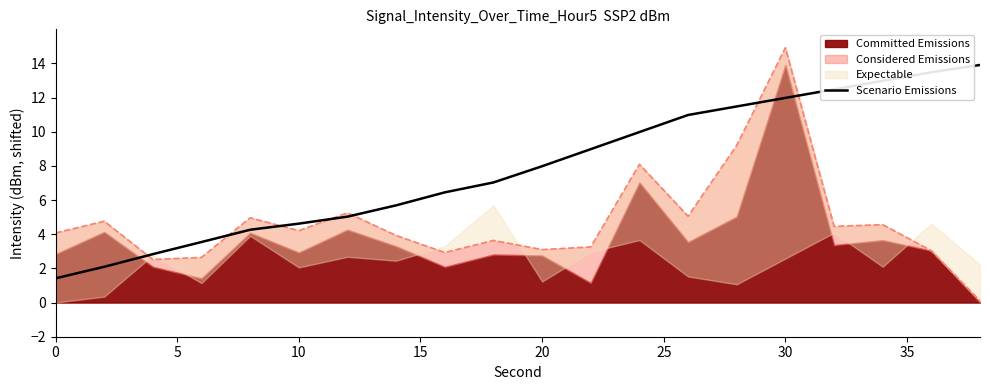

The value of Scenario Emissions at 20 is 11.8. True or false?

False